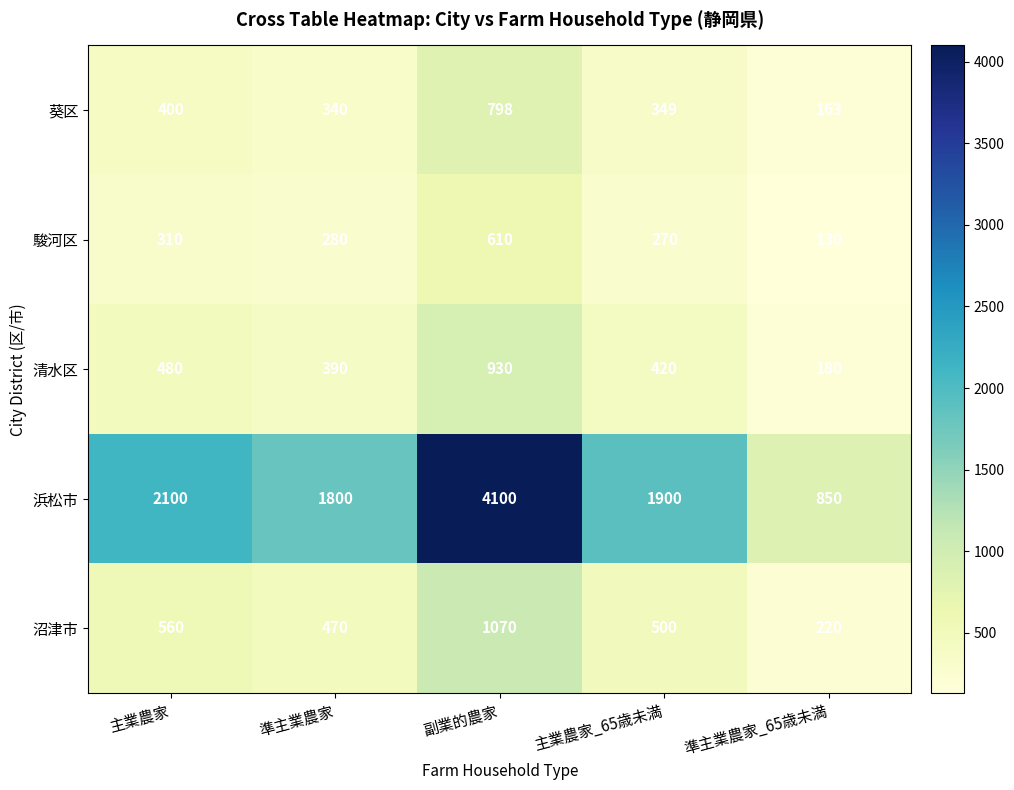

The 浜松市 series shows 1493 at 準主業農家_65歳未満. True or false?

False